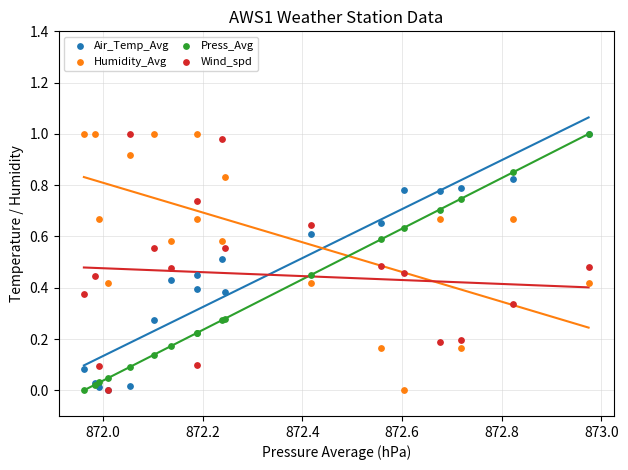

What are all the series names shown in the legend?

Air_Temp_Avg, Humidity_Avg, Press_Avg, Wind_spd